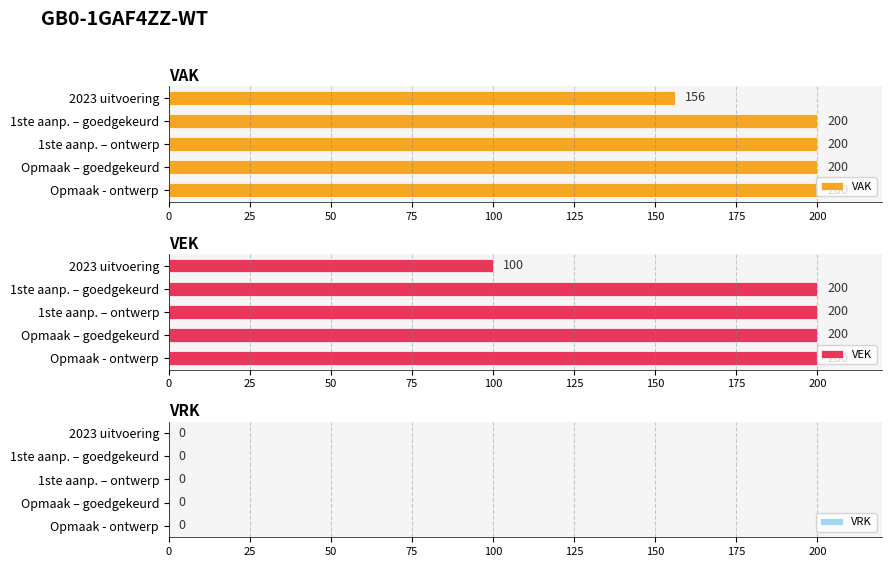

What is the difference between the maximum and minimum values in the VEK series?

100